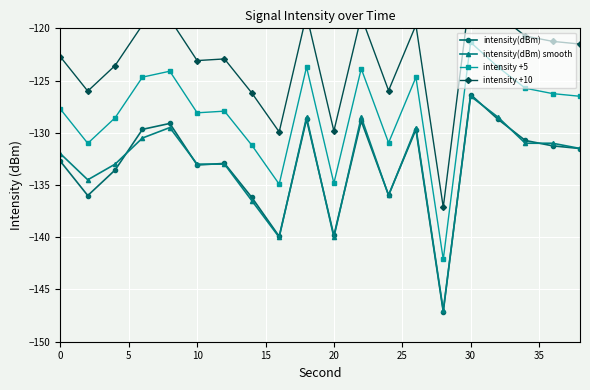

The value of intensity(dBm) at 20 is -200.1. True or false?

False